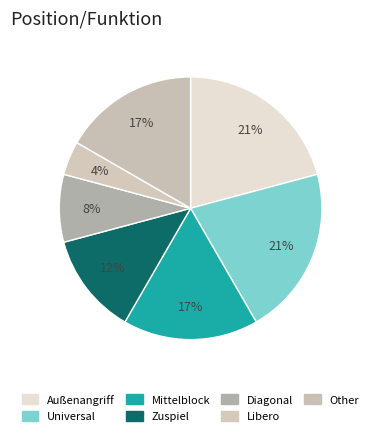

Does Außenangriff account for over 50% of the chart?

No